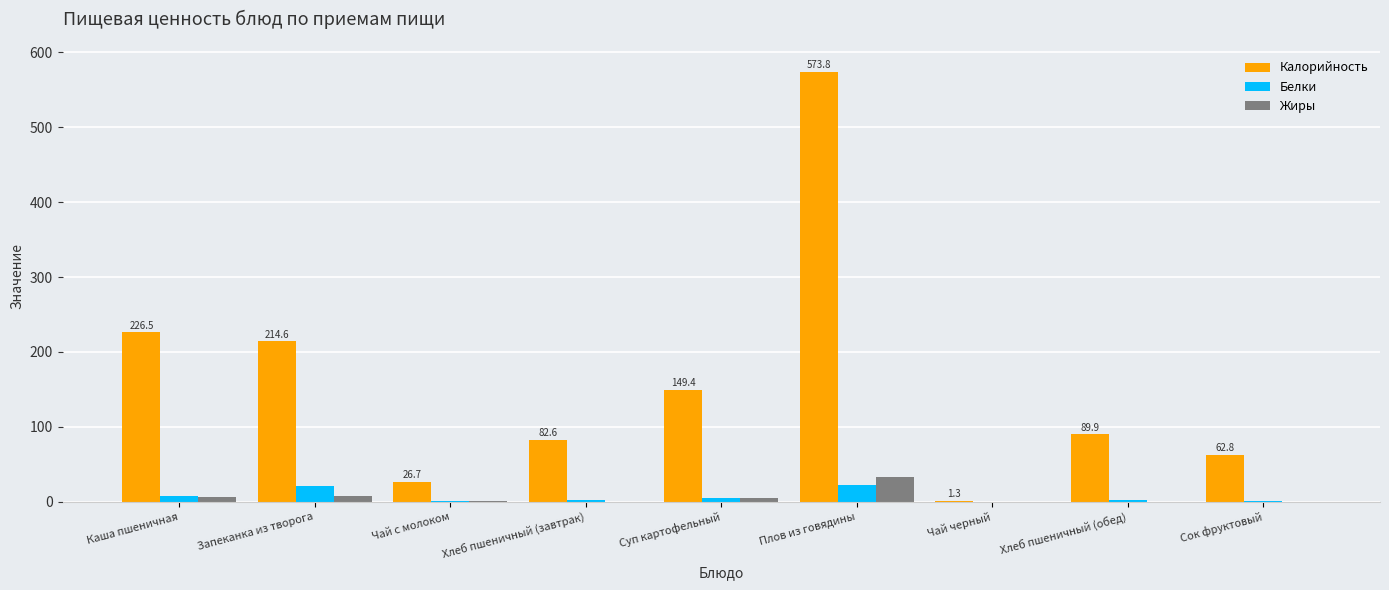

Which series has the largest total across all categories?

Калорийность